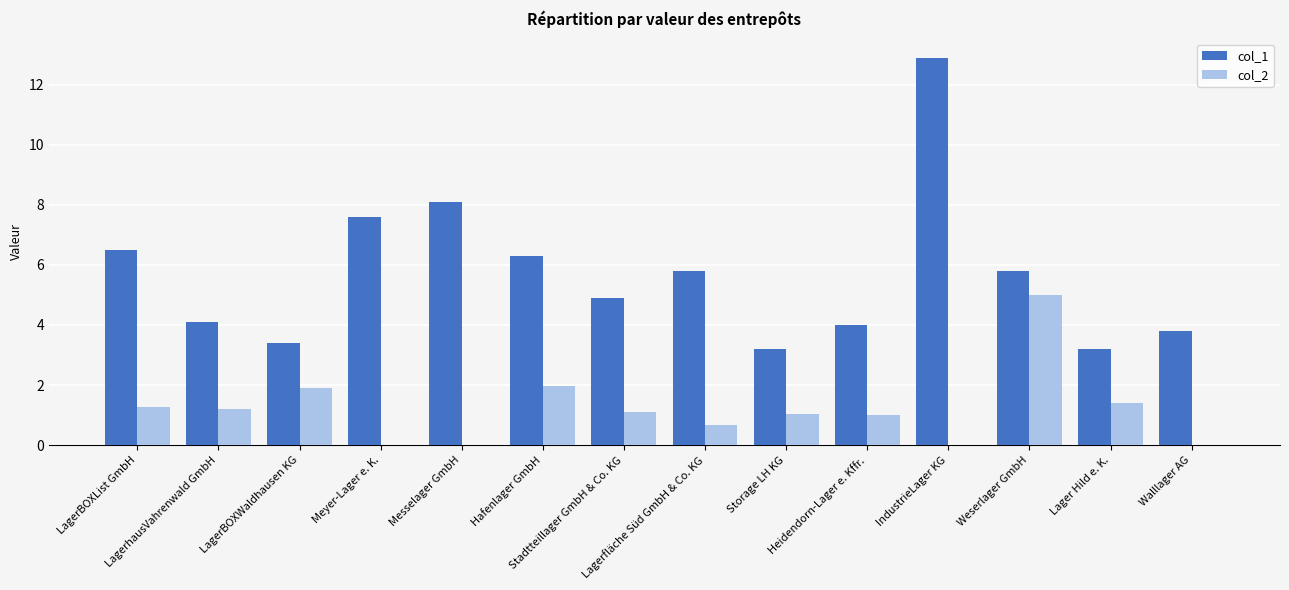

What is the sum of all col_2 values?

16.5